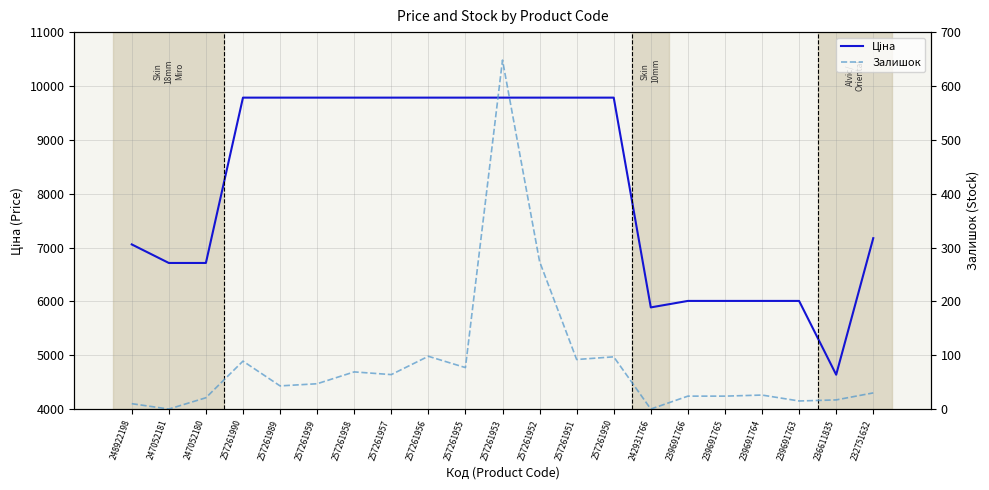

True or false: Ціна has more than 1 points higher than both neighbors.

False